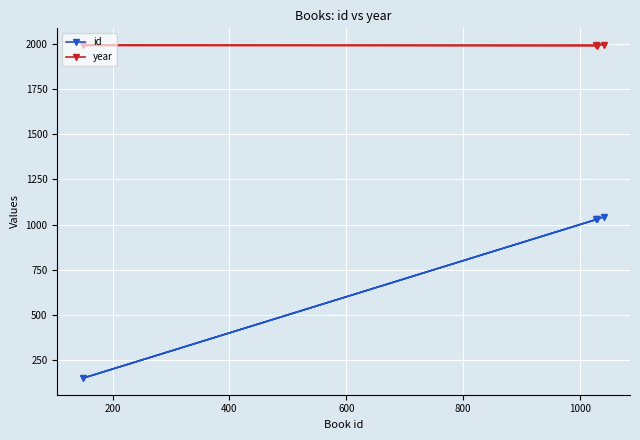

Reading left to right, extract all data points from this chart.

id: 1028	1029	150	1041
year: 1994	1989	1992	1994